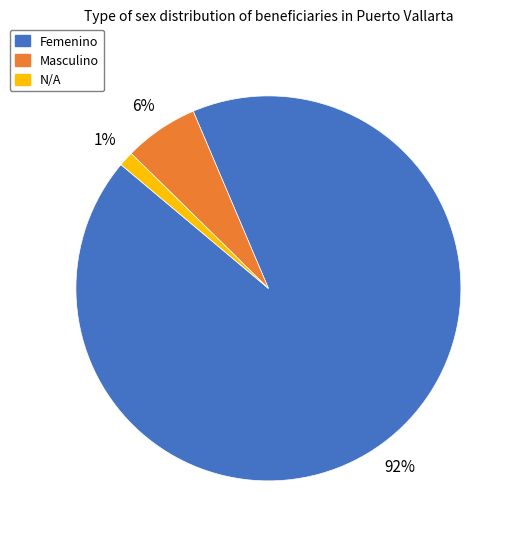

Which slice represents more than half of the pie?

Femenino